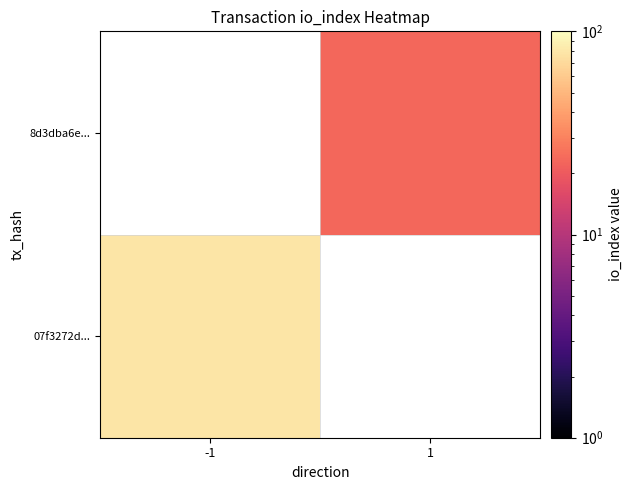

Rank the series by their average value, from highest to lowest.

07f3272d..., 8d3dba6e...